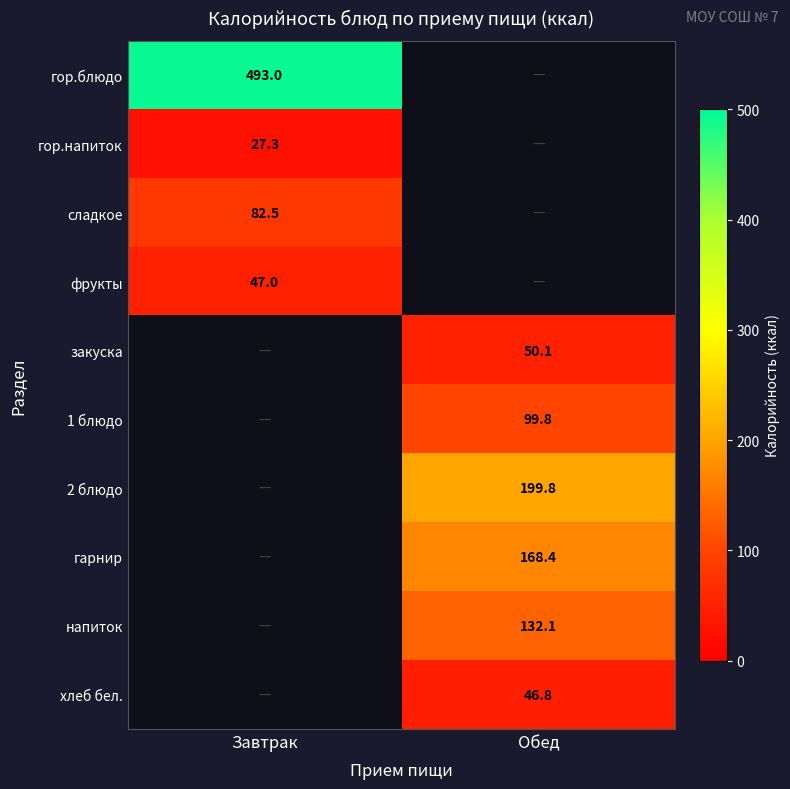

True or false: напиток has a value of 200.1 at Обед.

False